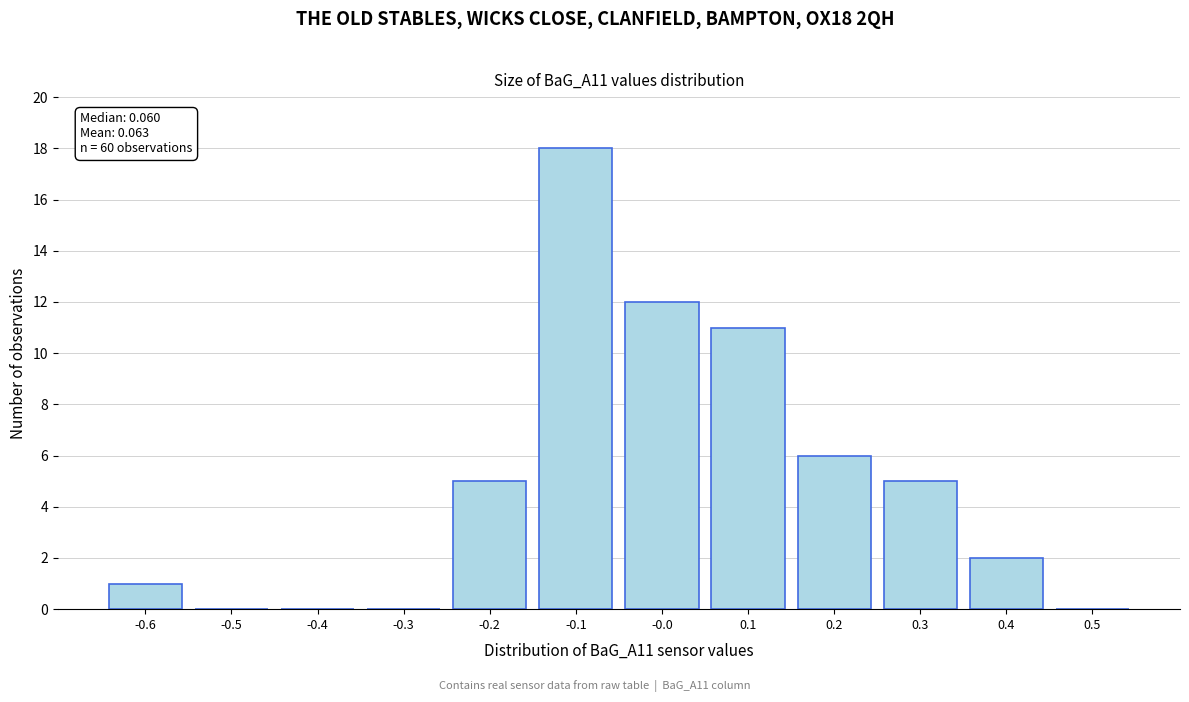

Reading left to right, list all the values displayed in this chart.

-0.6=1	-0.5=0	-0.4=0	-0.3=0	-0.2=5	-0.1=18	-0.0=12	0.1=11	0.2=6	0.3=5	0.4=2	0.5=0